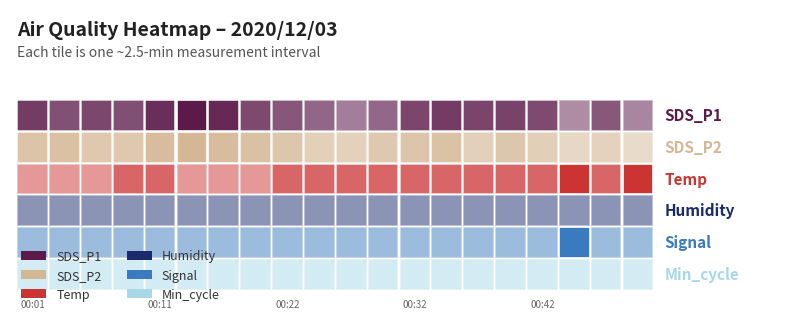

Which series changed the most between 00:14 and 00:19?

SDS_P1